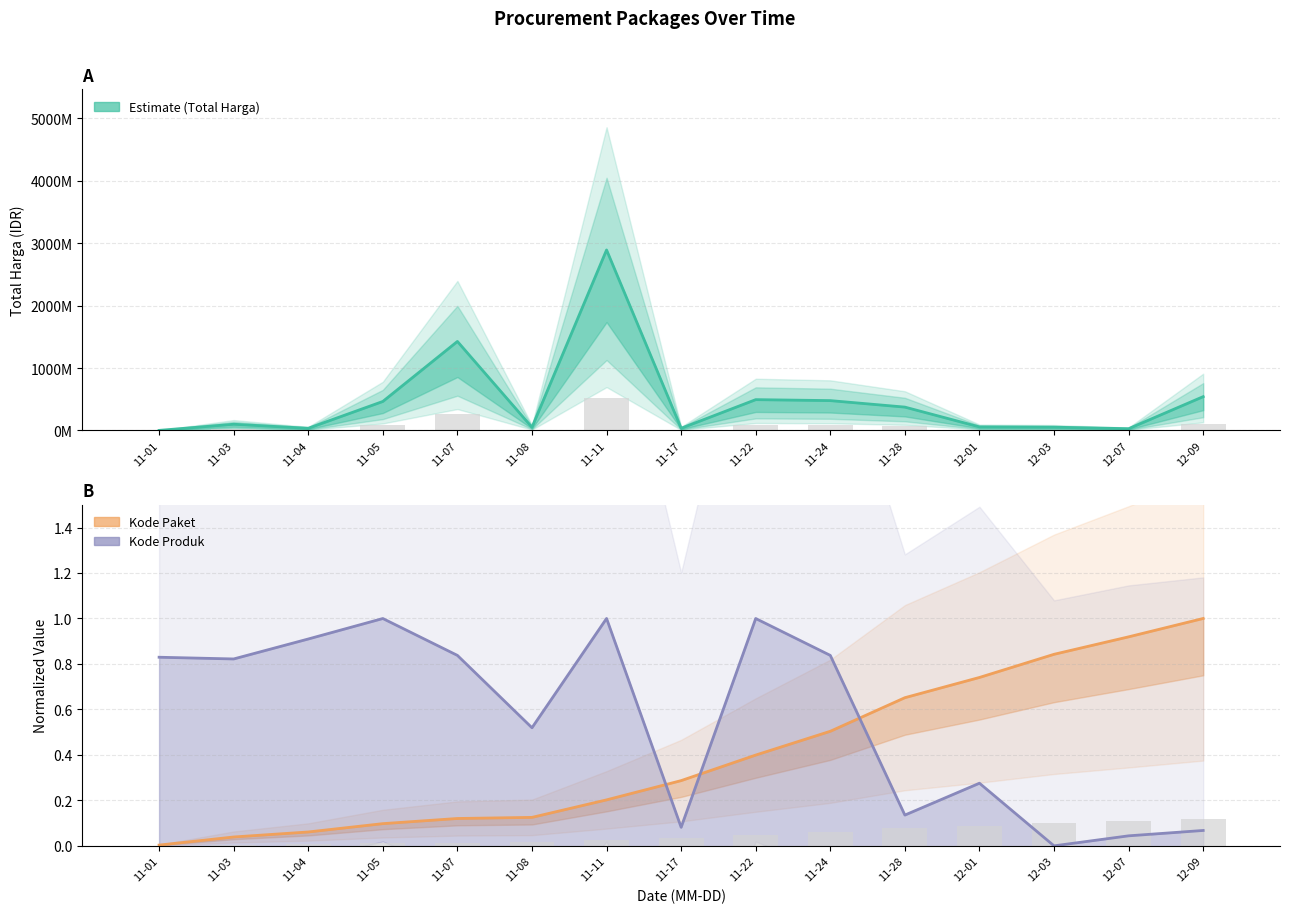

What is the spread (max minus min) of values at 12-07?

27412000.0